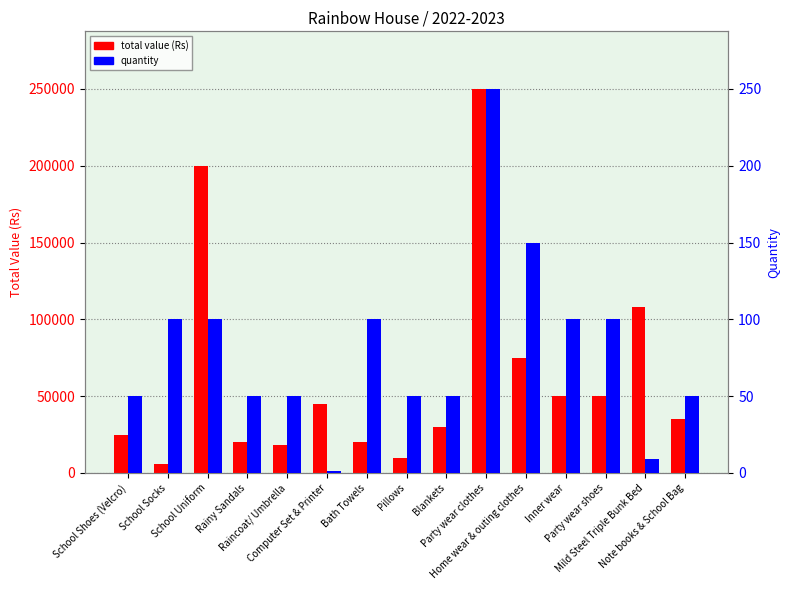

At which label does total value (Rs) first exceed 35000?

School Uniform